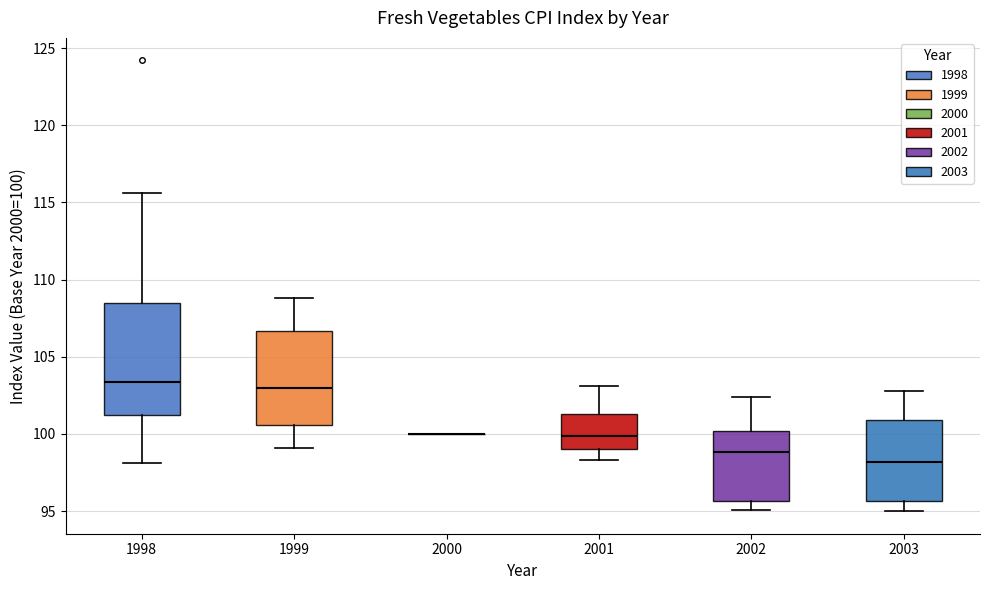

Reading left to right, read every box against the y-axis: the position of its median line, the range the box covers, and the ends of its whiskers. The values are not printed on the chart, so give them approximately, as read against the axis.

1998: median 103.5, box 101.0 to 108.5, whiskers 98.0 to 115.5
1999: median 103.0, box 100.5 to 106.5, whiskers 99.0 to 109.0
2000: box collapsed to a line at 100.0, whiskers 100.0 to 100.0
2001: median 100.0, box 99.0 to 101.5, whiskers 98.5 to 103.0
2002: median 99.0, box 95.5 to 100.0, whiskers 95.0 to 102.5
2003: median 98.0, box 95.5 to 101.0, whiskers 95.0 to 103.0